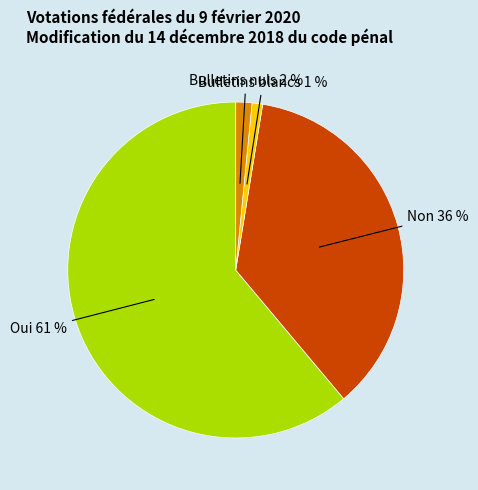

Which has a higher value, Bulletins blancs or Bulletins nuls?

Bulletins nuls